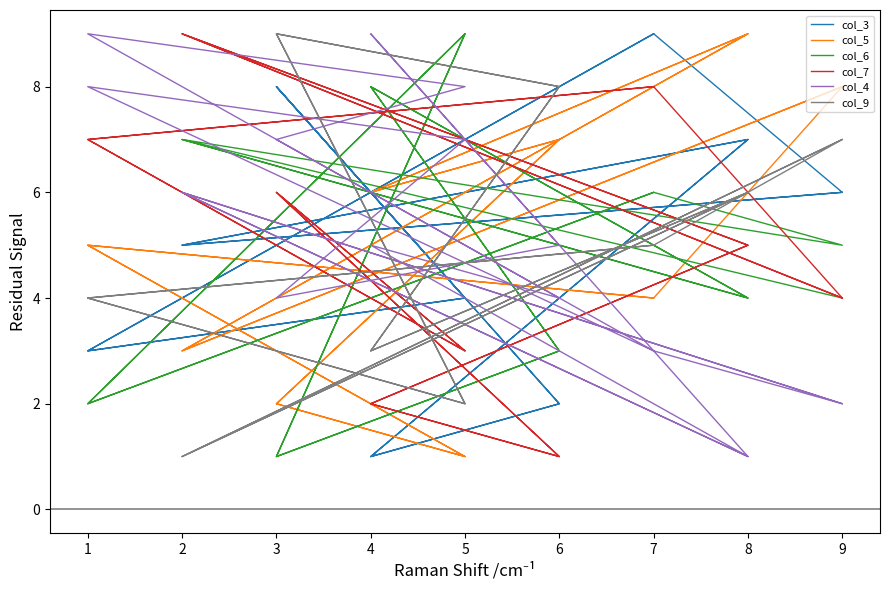

Where does the col_7 series first go above 5?

2